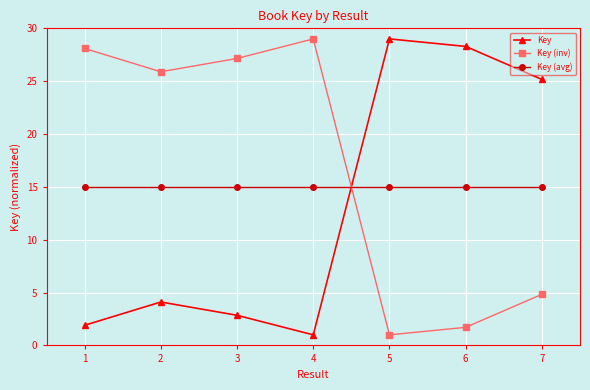

How many interior local valleys does the Key series have?

1